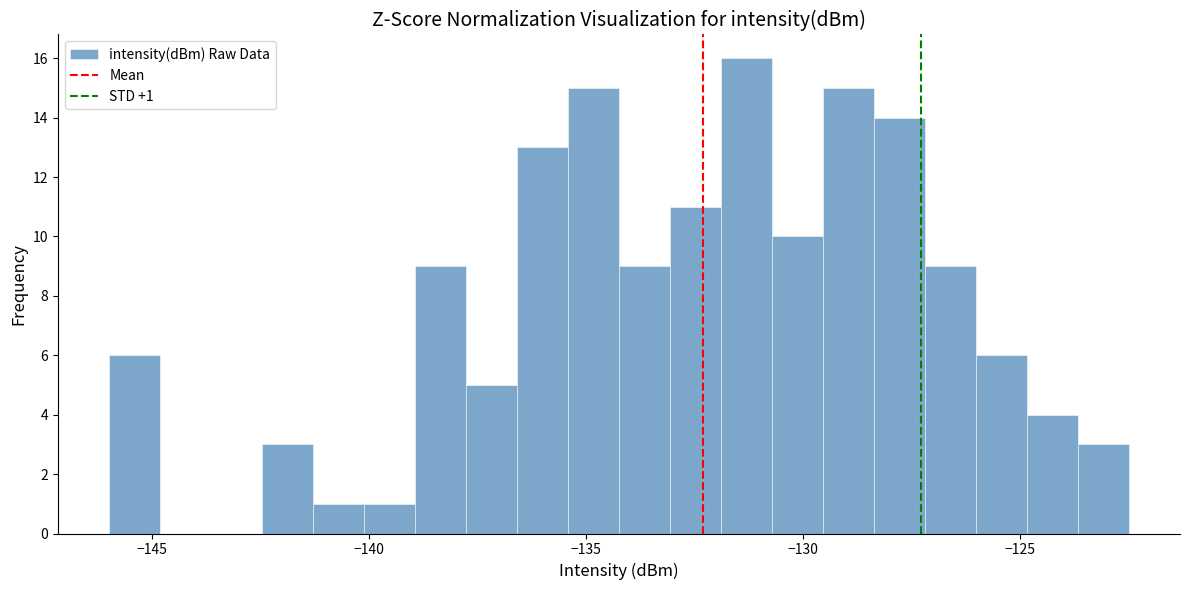

Read against the x-axis, roughly where is the centre of the tallest bar?

-131.5